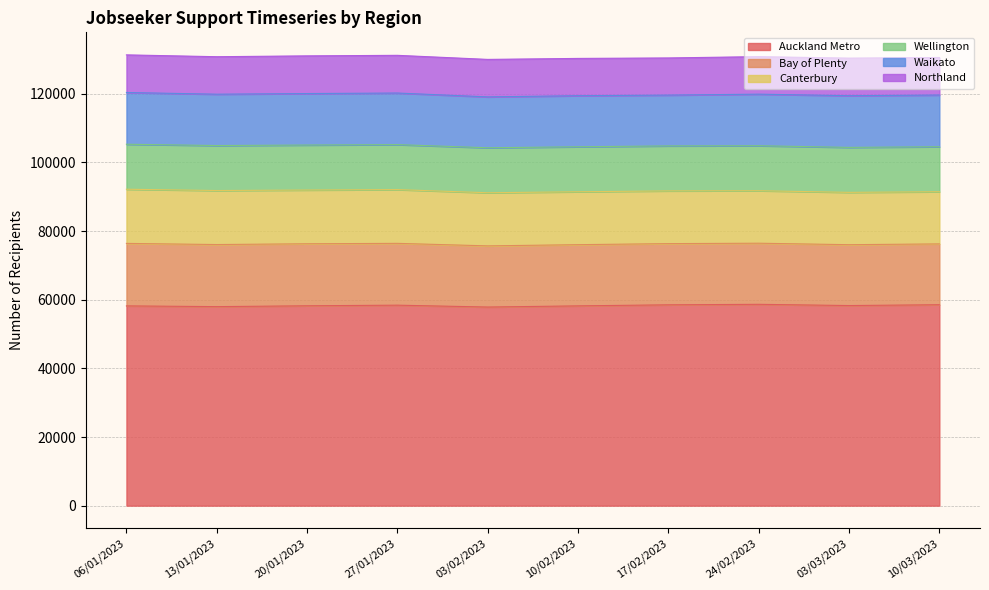

What is the sum of the Canterbury values at 13/01/2023 and 20/01/2023?

31398